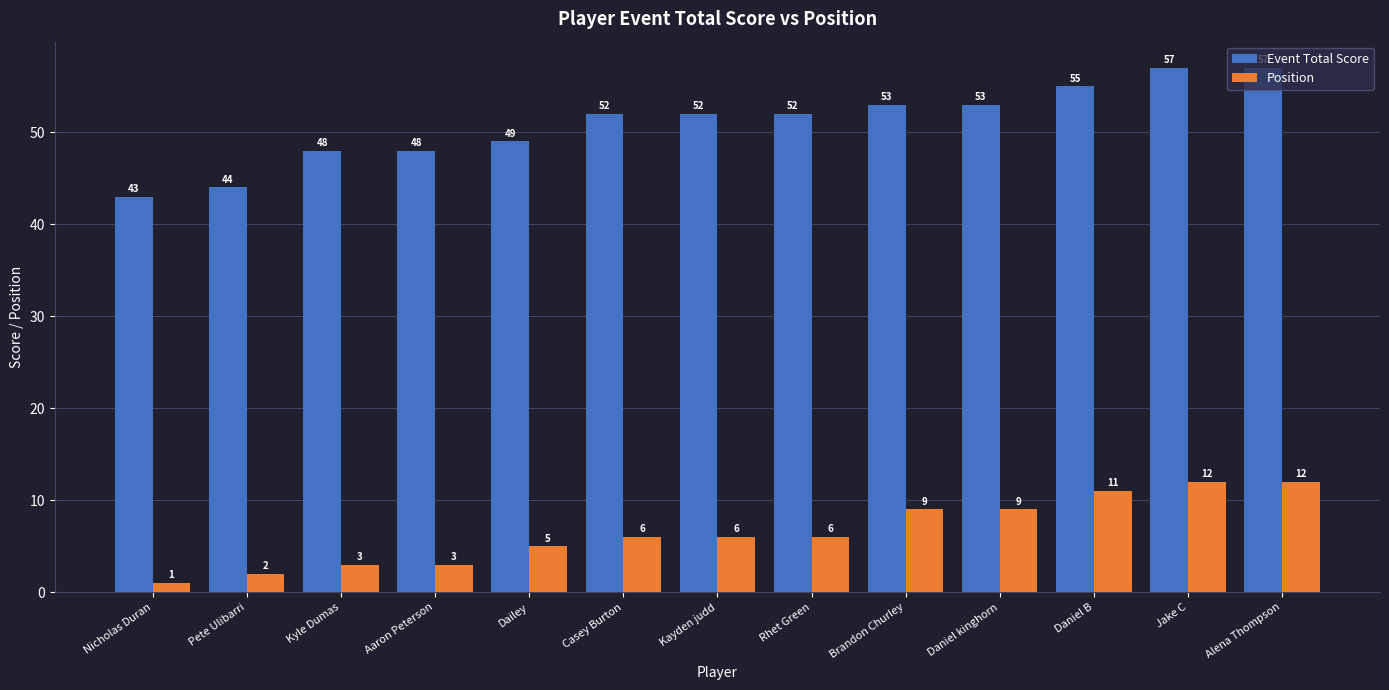

What is the value of the Position bar at the 1st from the left?

1